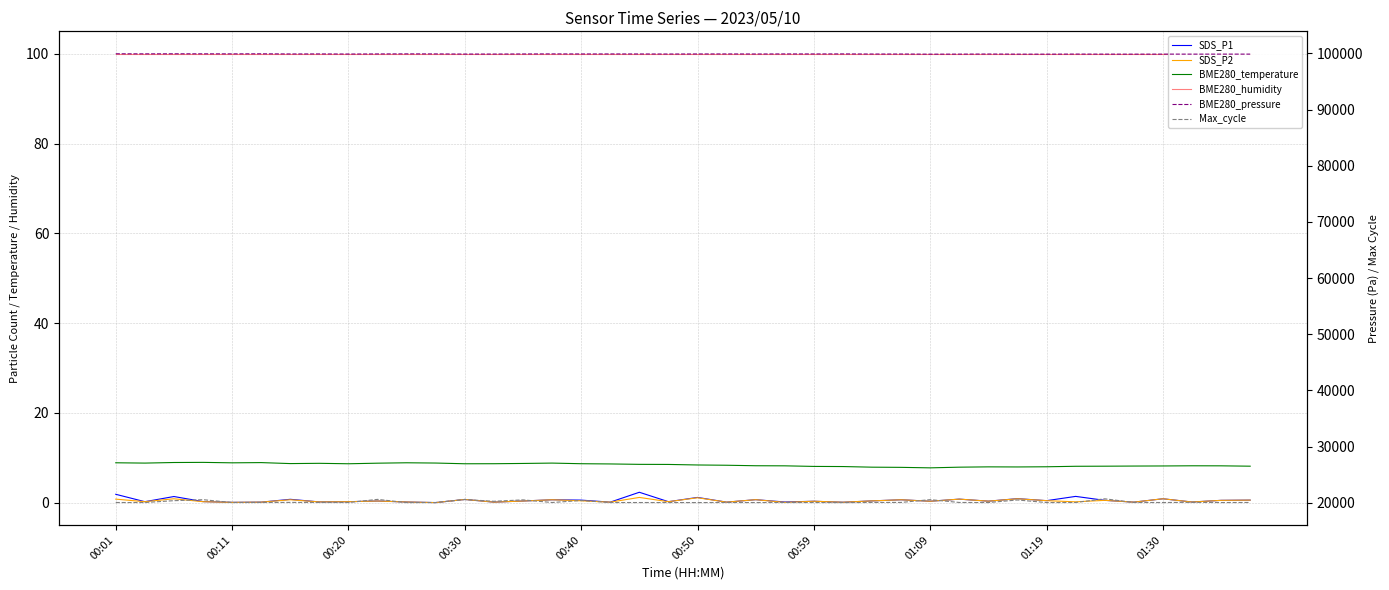

Is it true that BME280_pressure equals 143032.9 at 27?

False